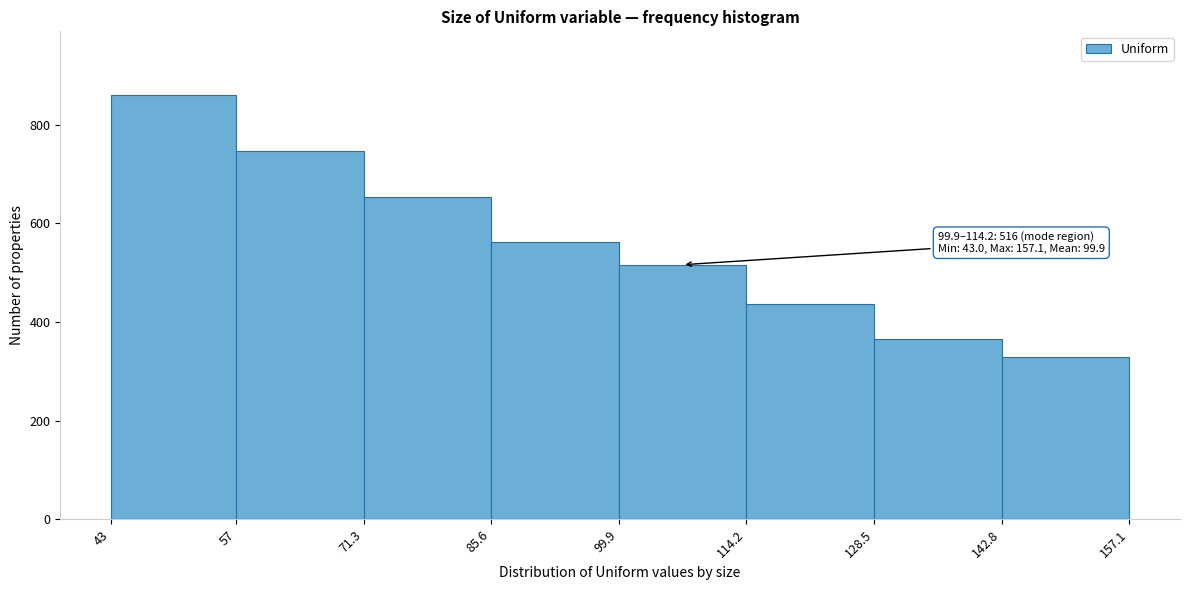

Which range on the x-axis has the tallest bar?

43 to 57